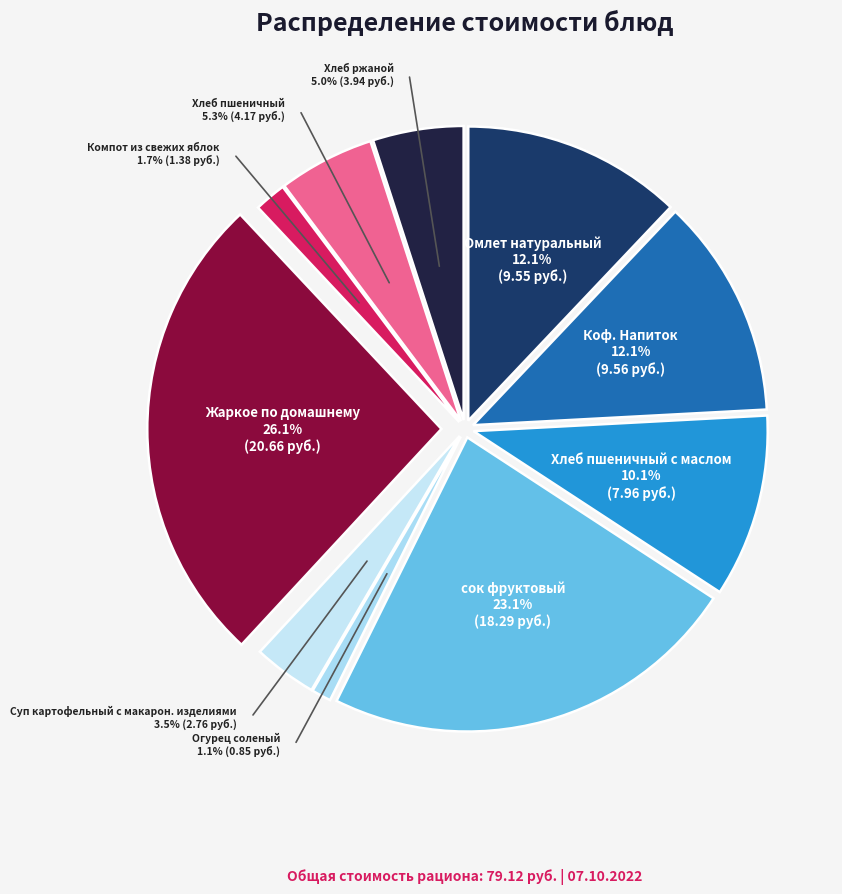

Count the number of slices in the pie.

10